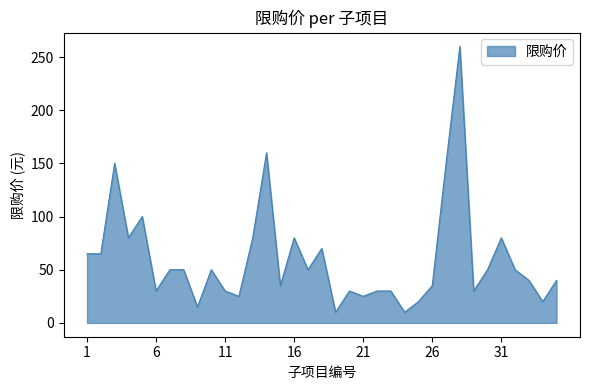

What is the difference between the maximum and minimum values?

250